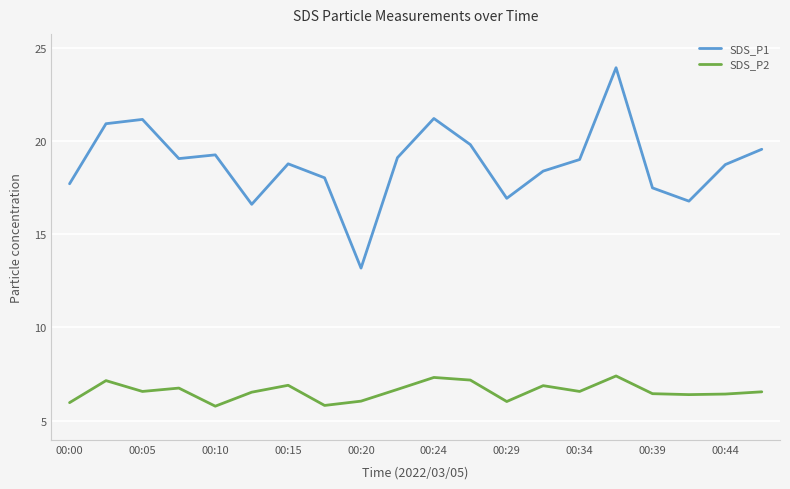

Rank the series by their maximum value, from highest to lowest.

SDS_P1, SDS_P2